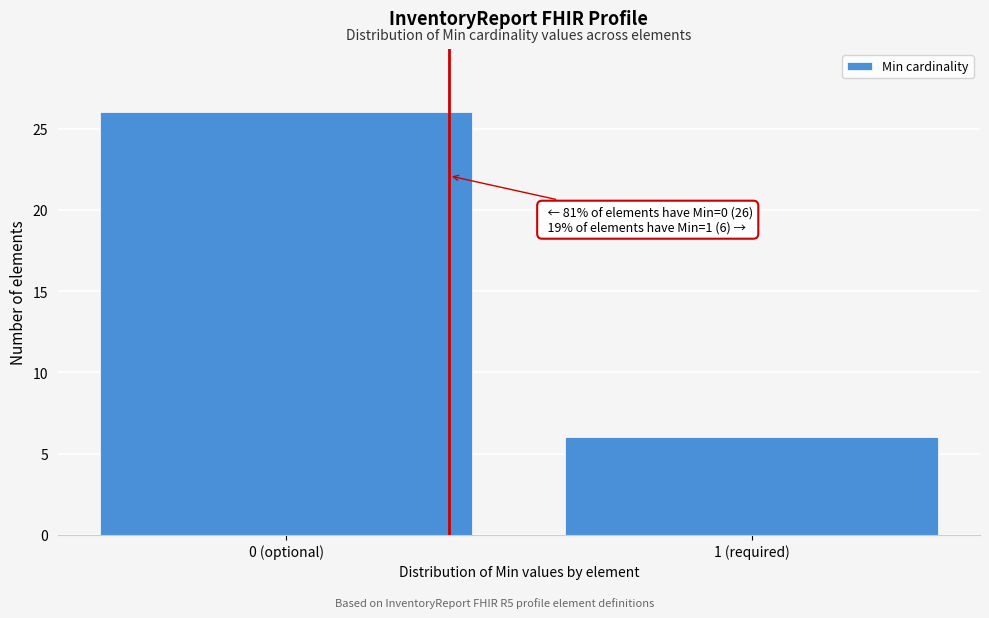

Reading right to left, extract all data points from this chart.

1 (required)=6	0 (optional)=26